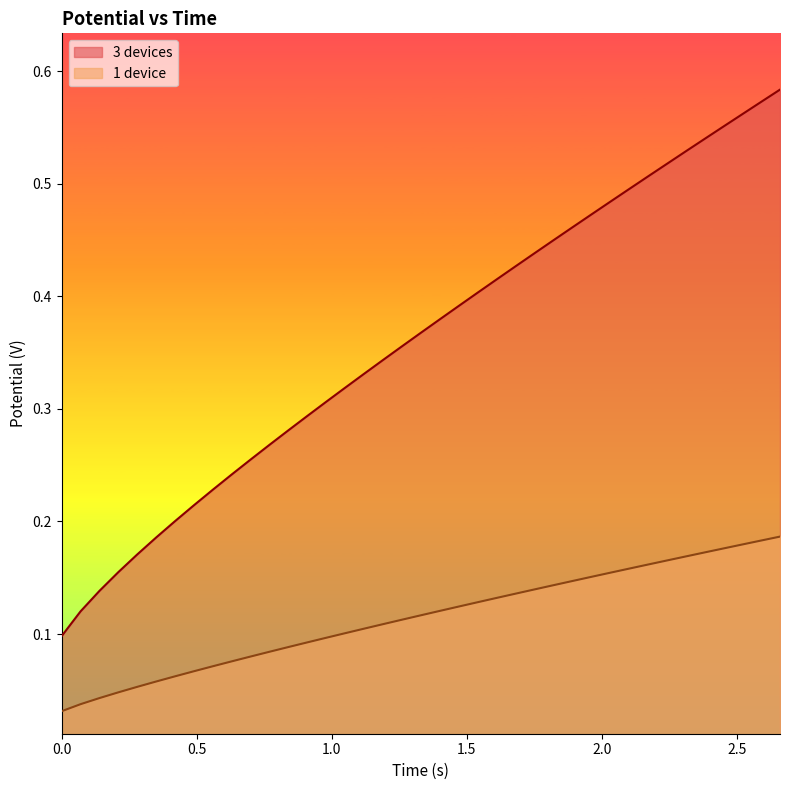

List the series in order of their peak value, highest first.

3 devices, 1 device